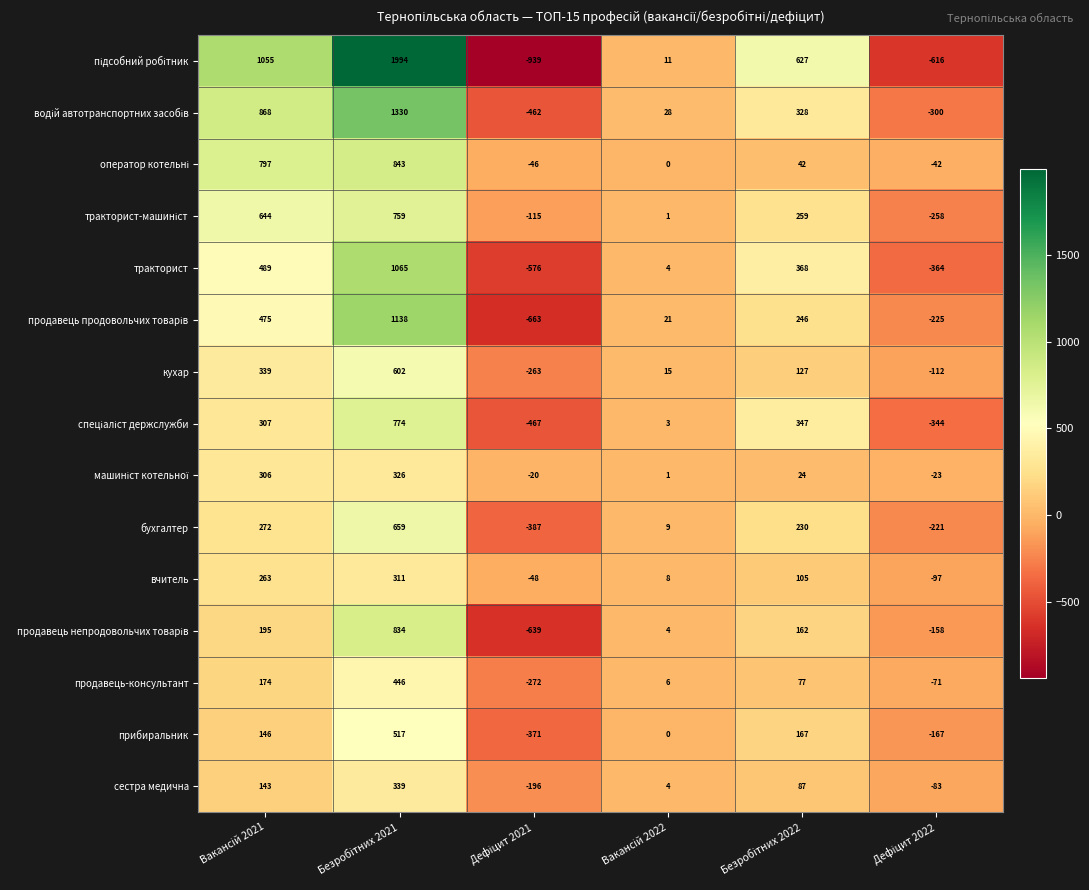

What is the sum of all тракторист values?

986